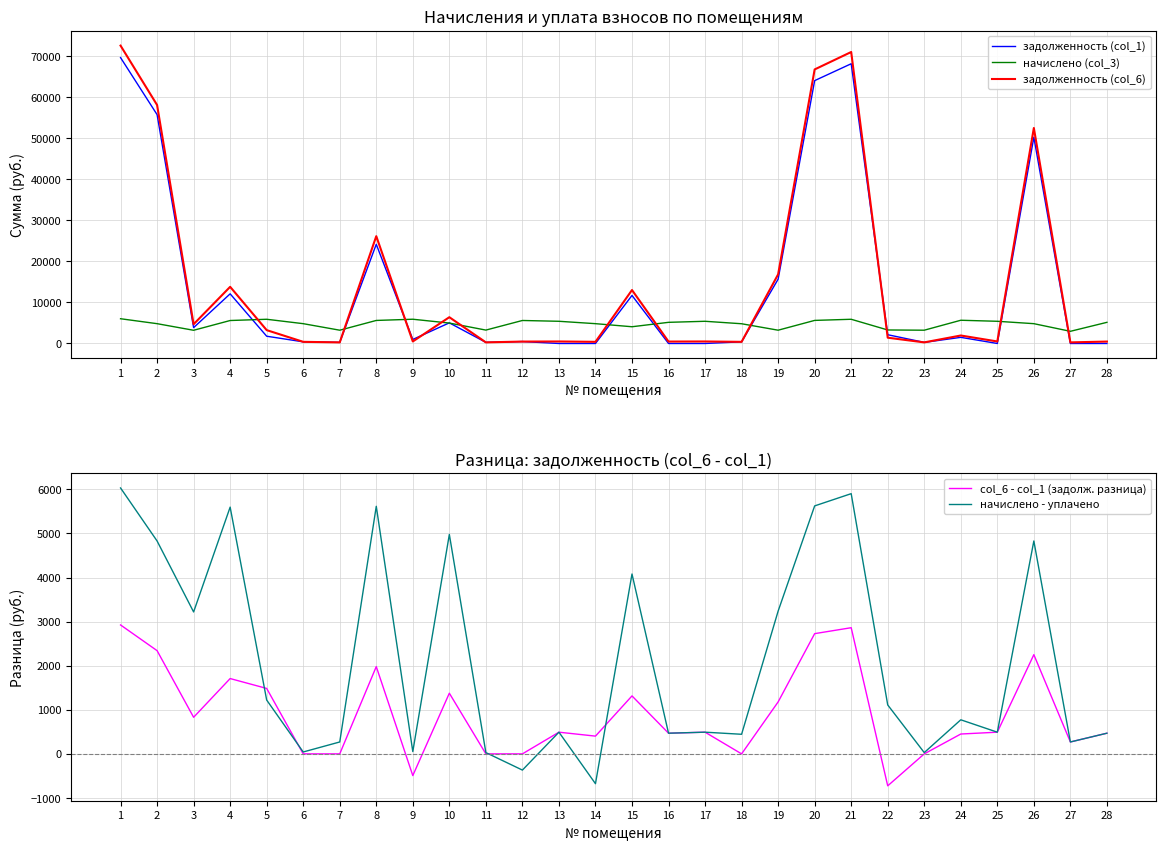

In начислено - уплачено, how many points are higher than both neighbors (excluding endpoints)?

9